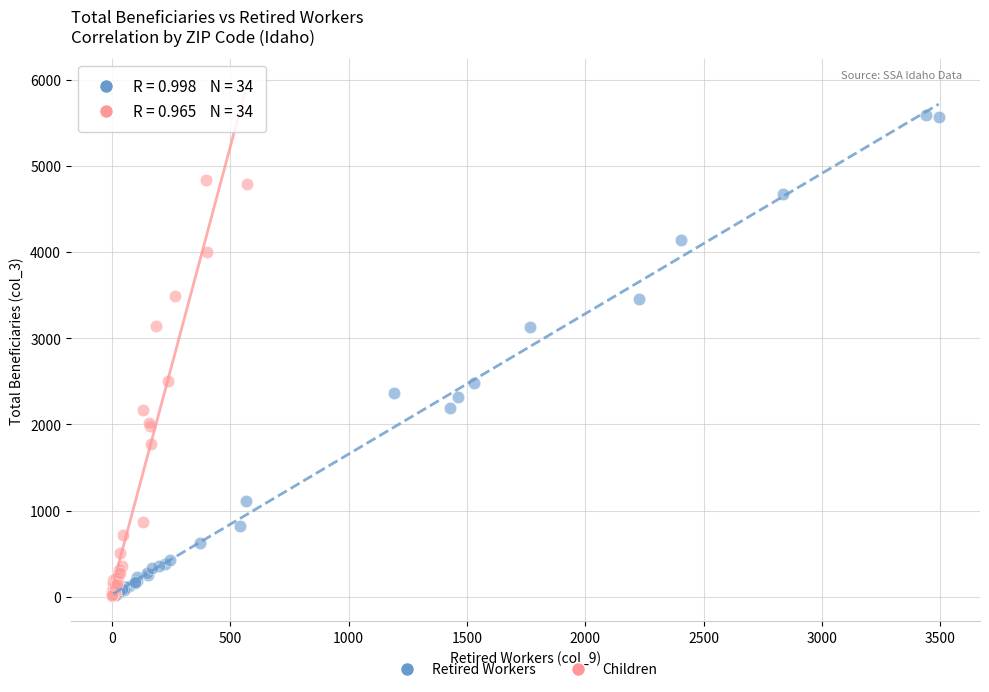

Which series contains the highest Y value?

Retired Workers